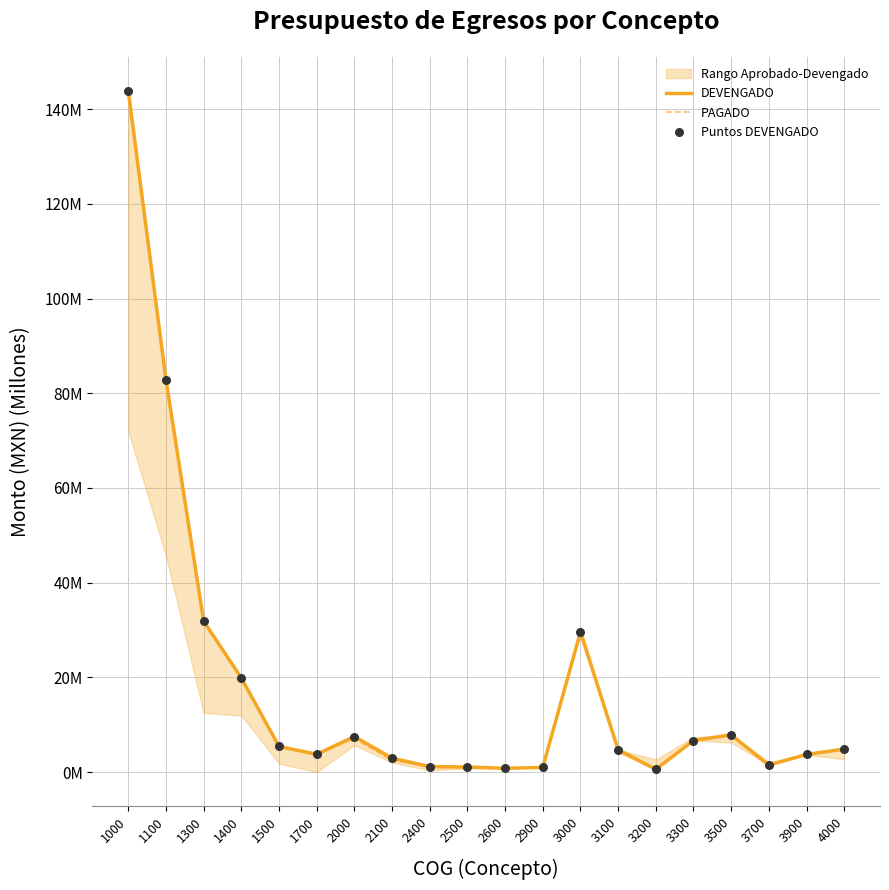

Which series contains the highest Y value?

DEVENGADO